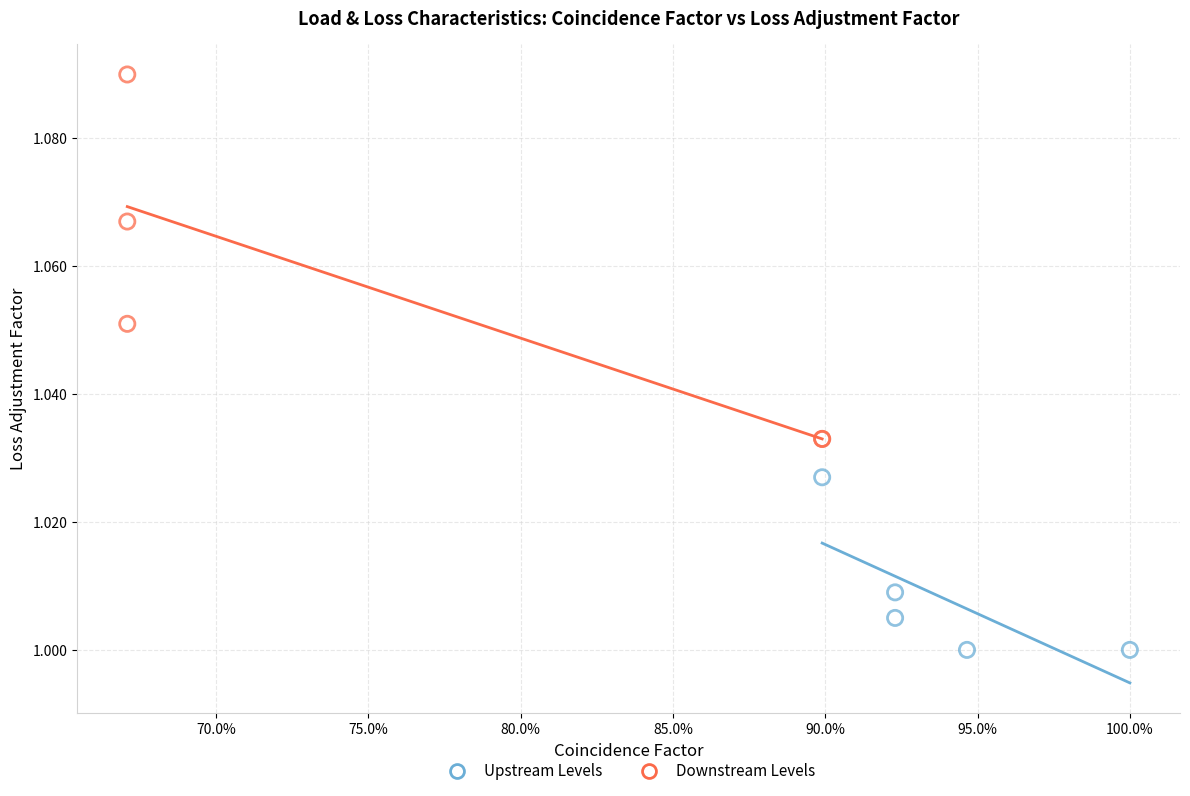

Which series contains the lowest Y value?

Upstream Levels